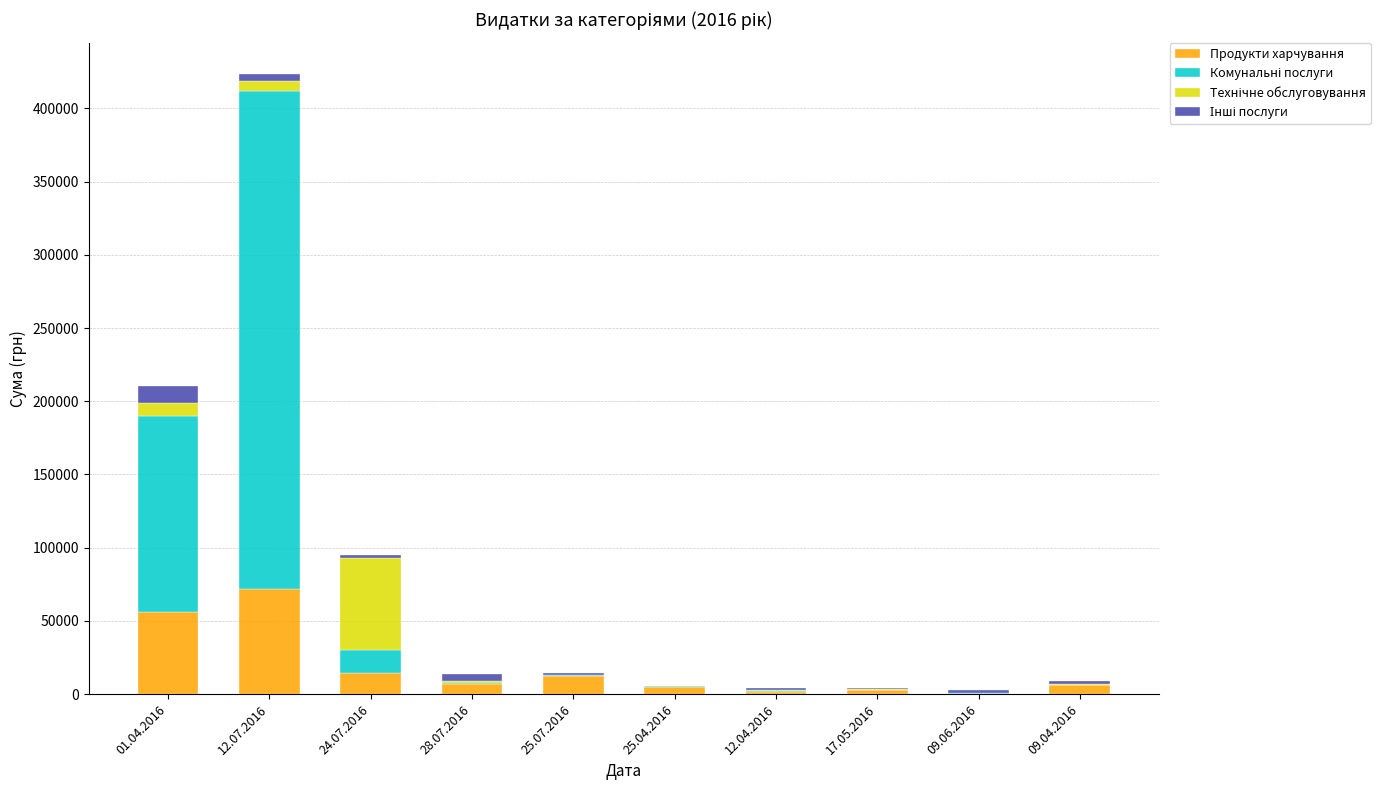

What is the highest value of the Продукти харчування series?

71988.7